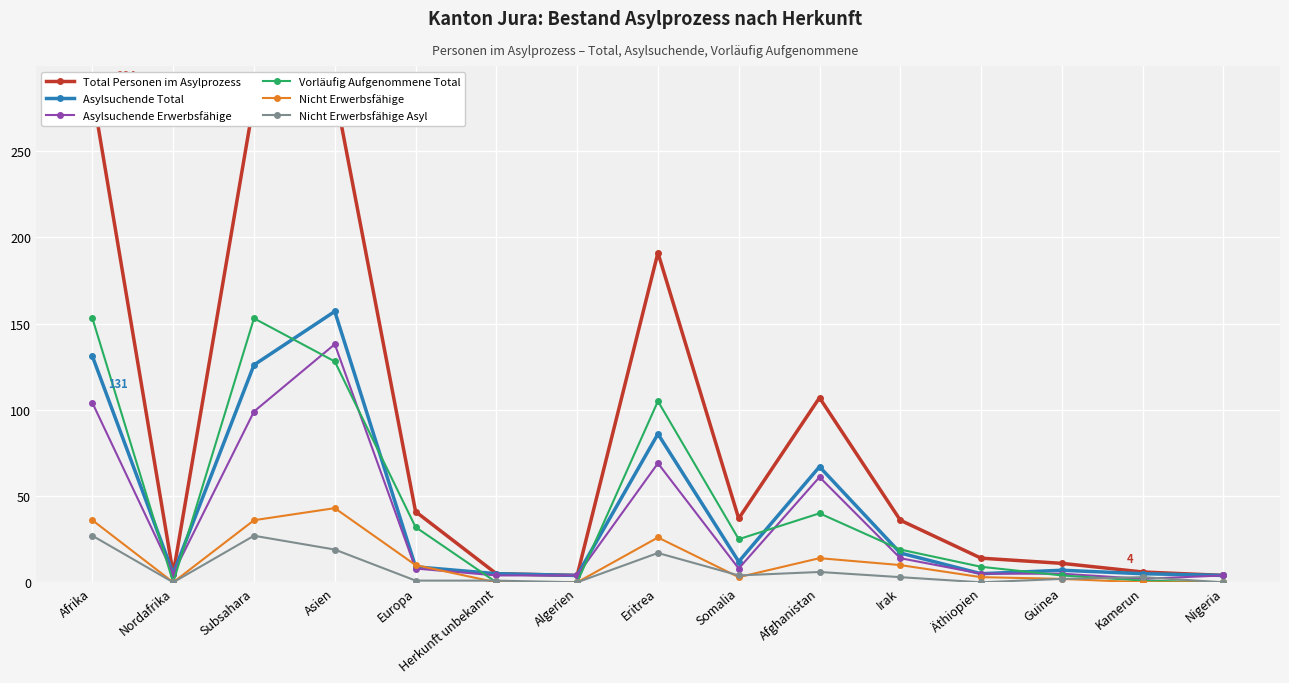

How many lines are shown in the chart?

6